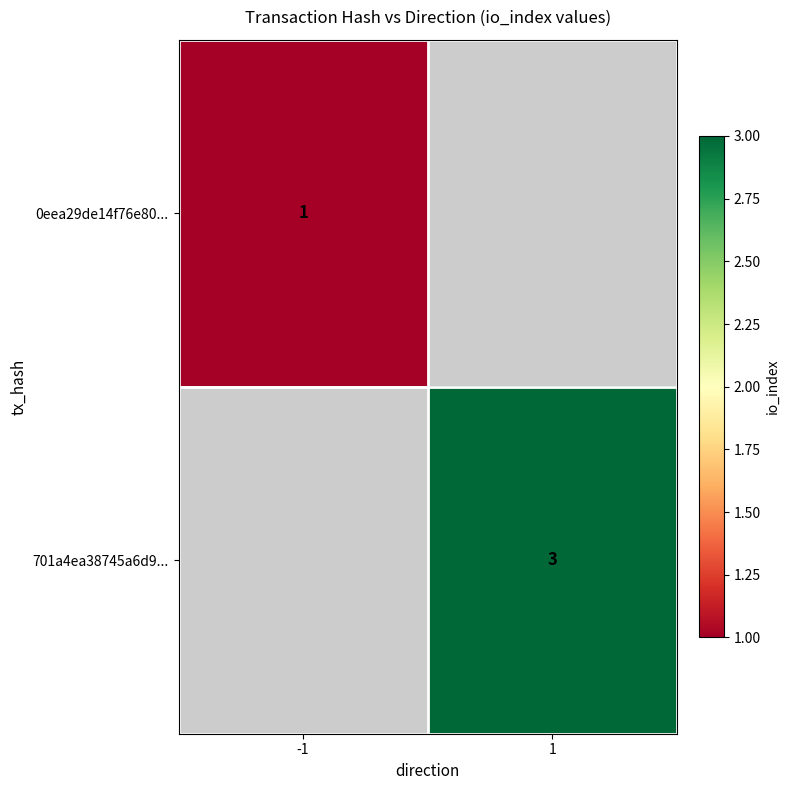

The value of 701a4ea38745a6d9... at 1 is 3. True or false?

True